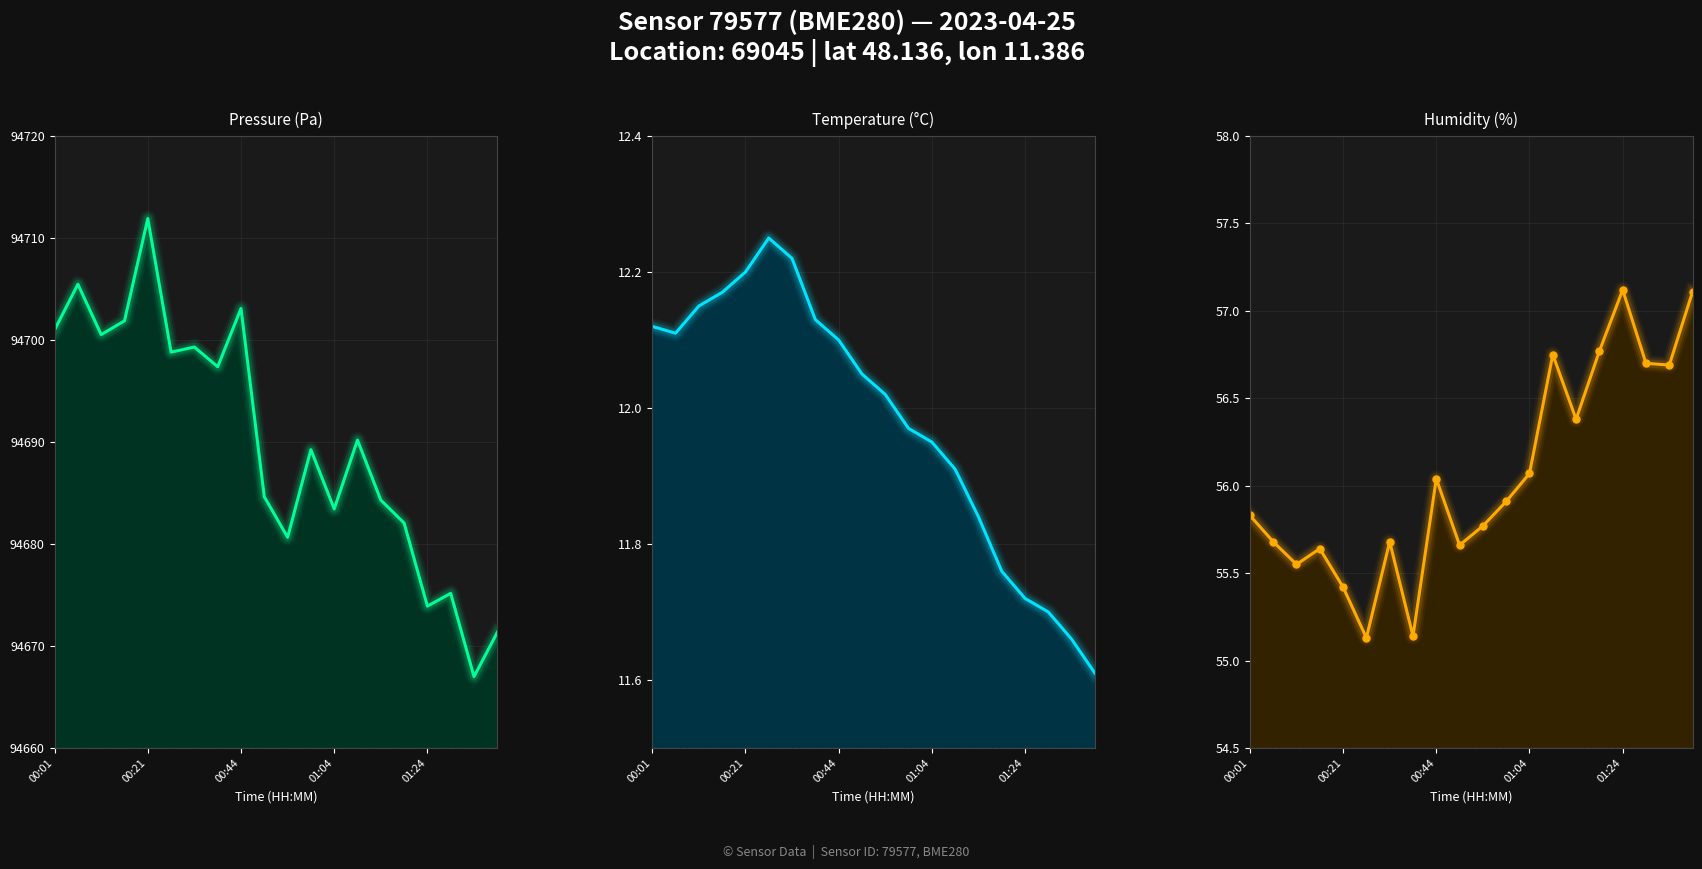

What is the maximum value shown in the chart?

94711.9